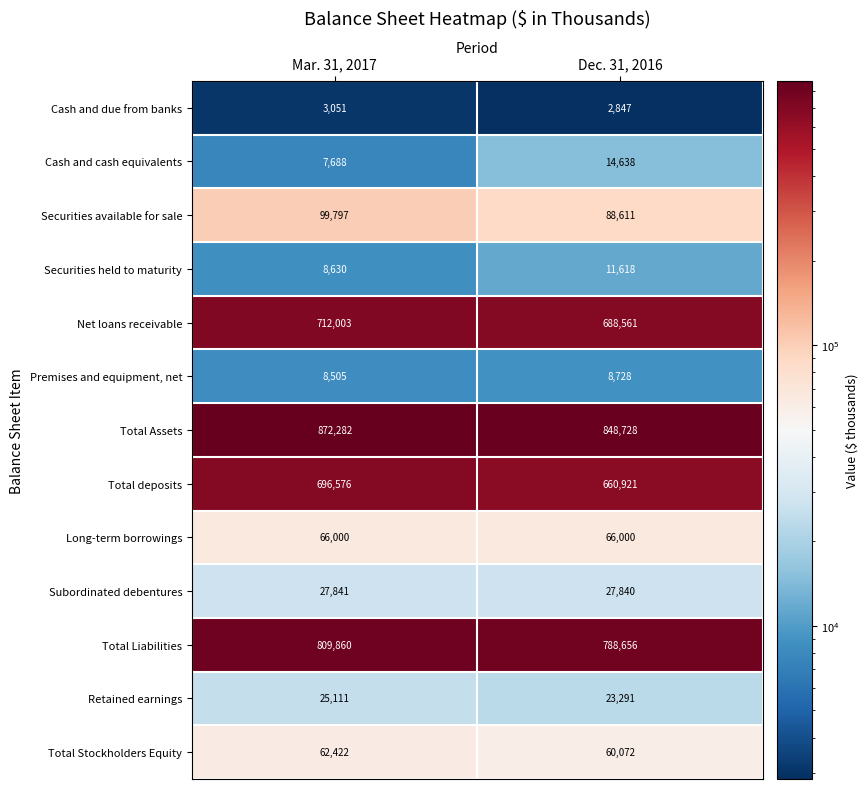

Which label corresponds to the smallest value in the chart?

Dec. 31, 2016